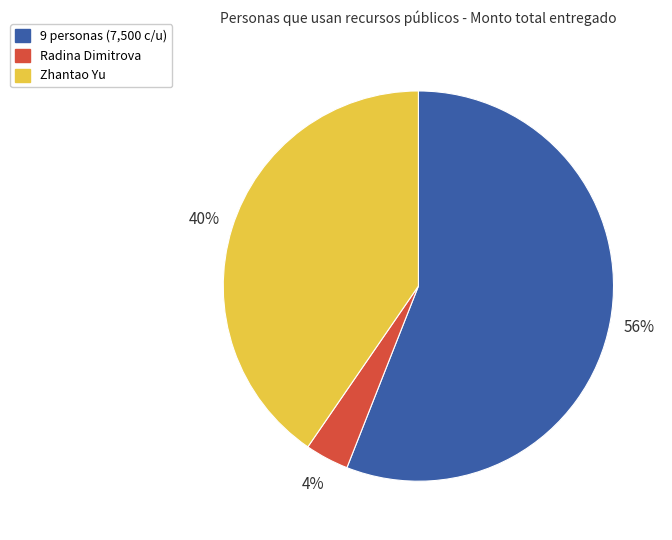

True or false: Xiaofeng Ge accounts for 15% of the total.

False